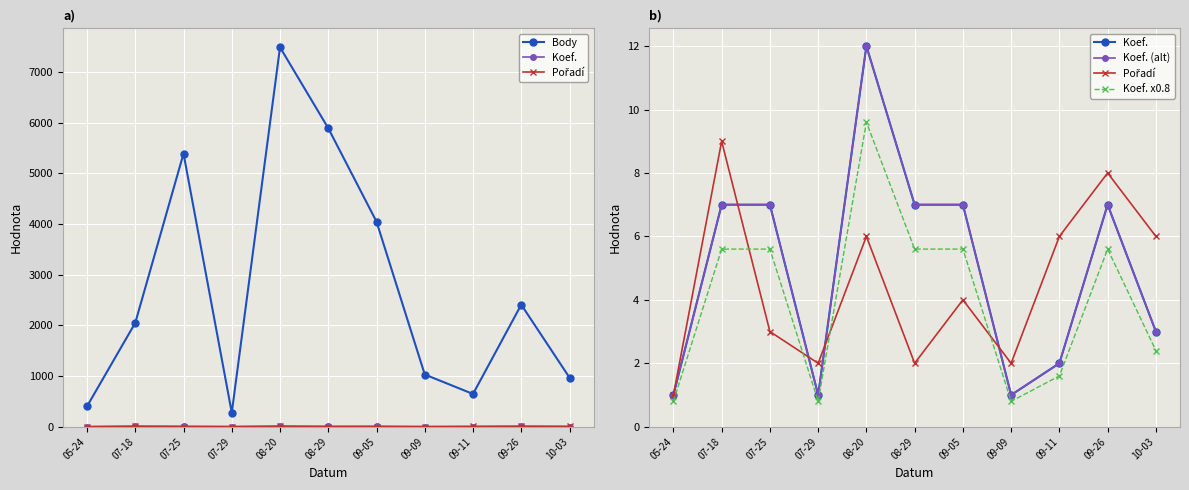

At which label does Pořadí first exceed 4?

07-18